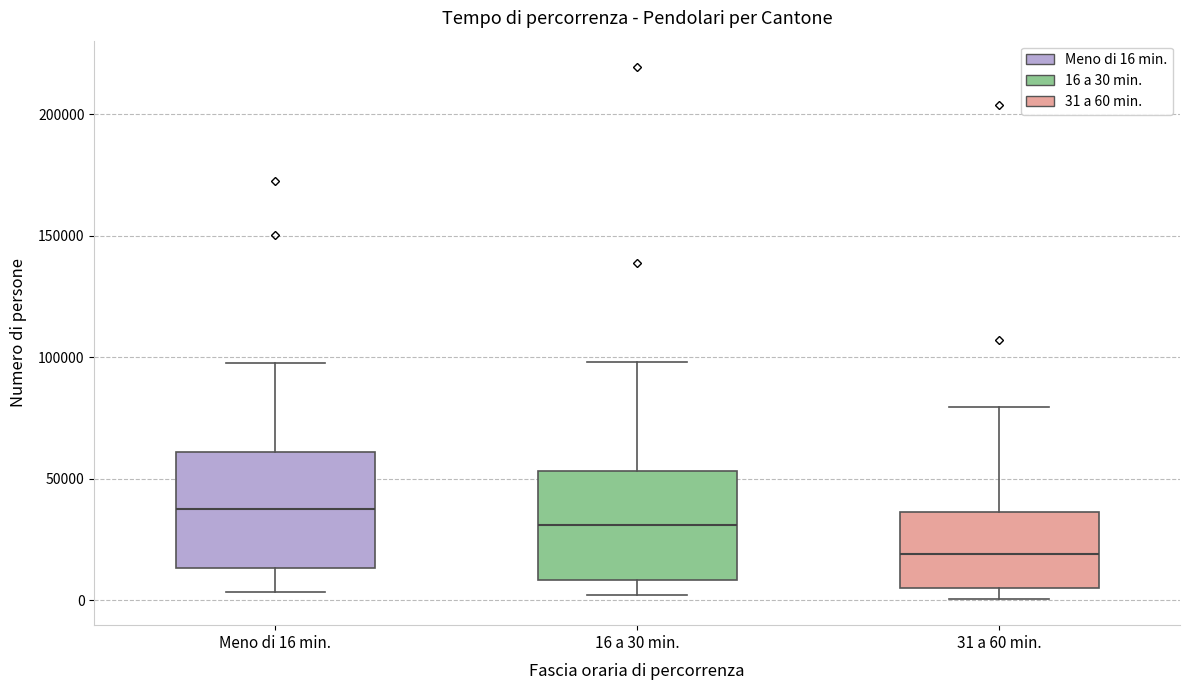

Which box has the highest median line?

Meno di 16 min.